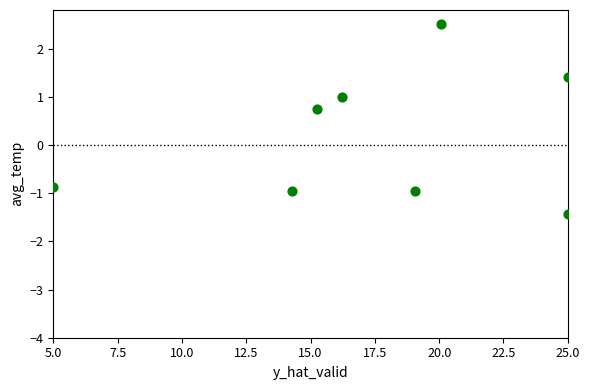

What Y value in the scatter plot is closest to 0?

0.7